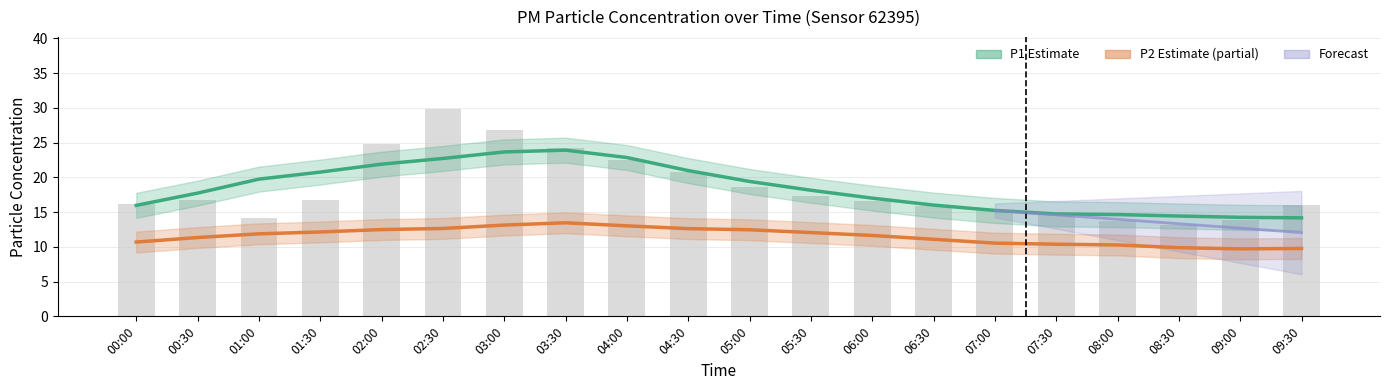

Reading left to right, what are all the values shown in this chart?

00:00=16.2	00:30=16.8	01:00=14.2	01:30=16.8	02:00=24.8	02:30=29.8	03:00=26.9	03:30=24.2	04:00=22.5	04:30=20.8	05:00=18.6	05:30=17.4	06:00=16.6	06:30=15.9	07:00=15.4	07:30=14.6	08:00=13.7	08:30=13.2	09:00=13.8	09:30=16.0